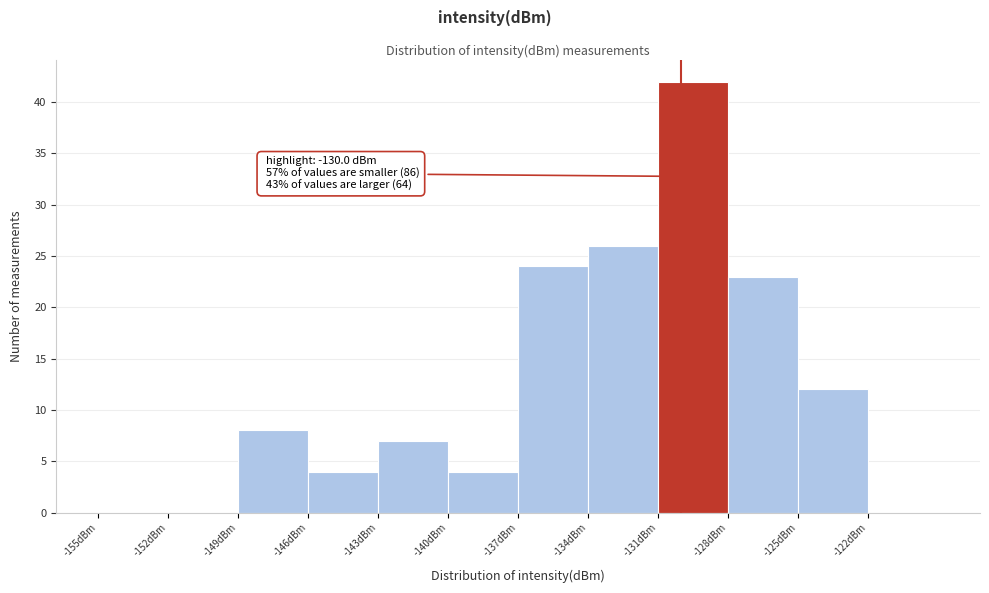

Which range on the x-axis has the tallest bar?

-131 to -128